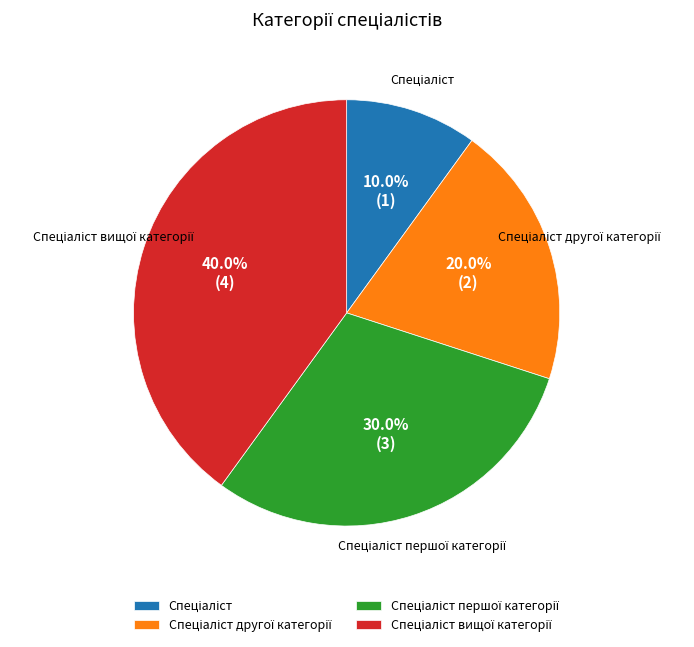

Is there any slice that represents more than half of the pie?

No